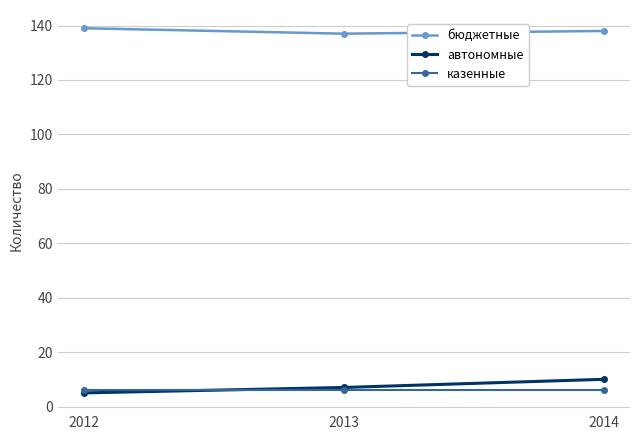

What is the spread (max minus min) of values at 2014?

132